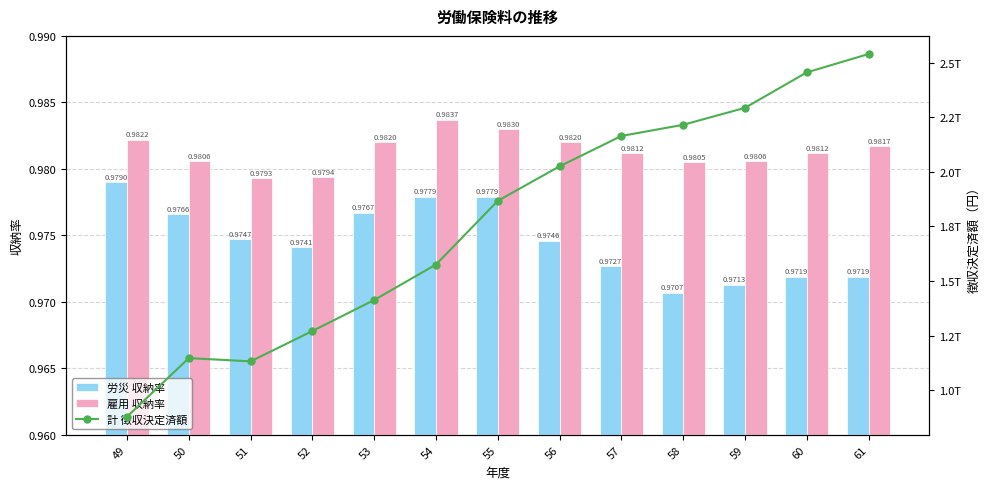

What is the value of the 雇用 収納率 bar at the 11th from the left?

1.0